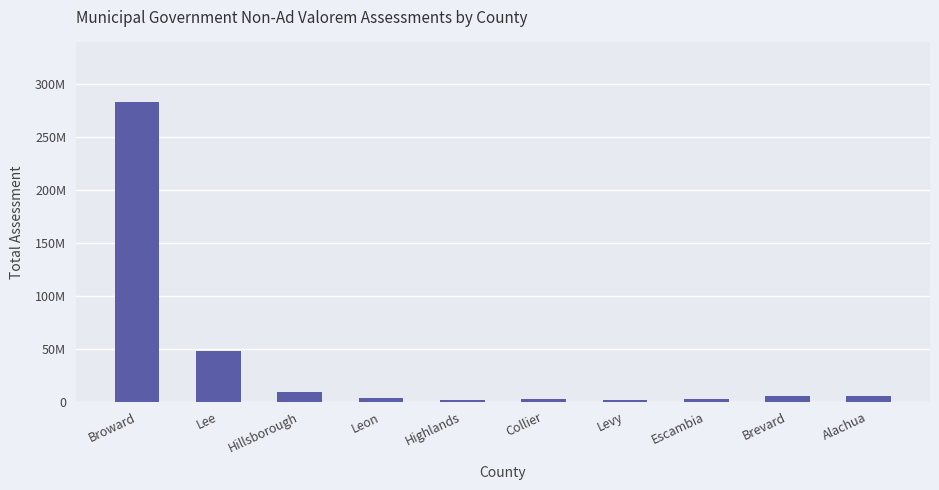

Which has a higher value, Collier or Lee?

Lee